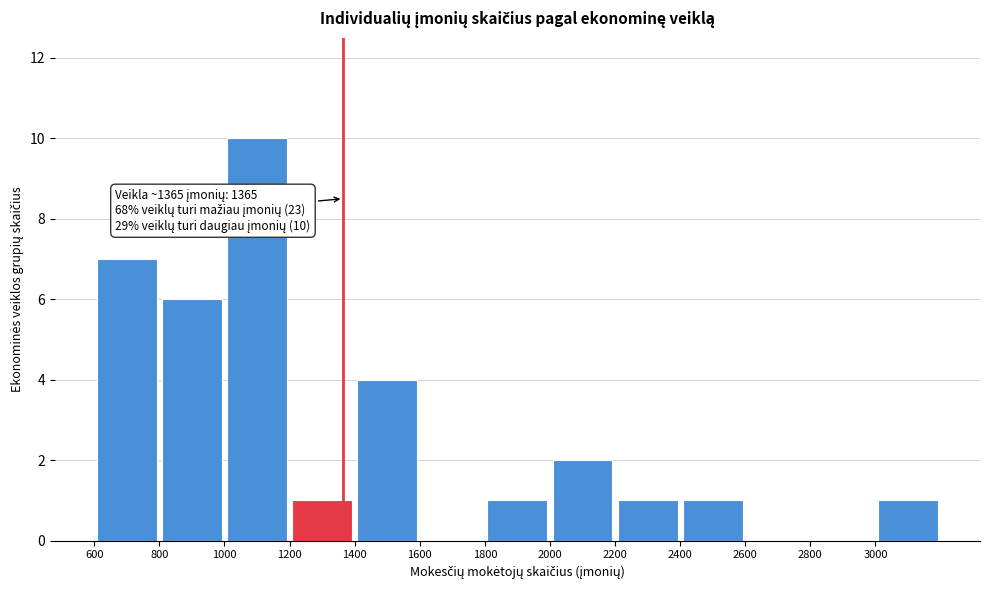

Which range on the x-axis has the tallest bar?

1000 to 1200